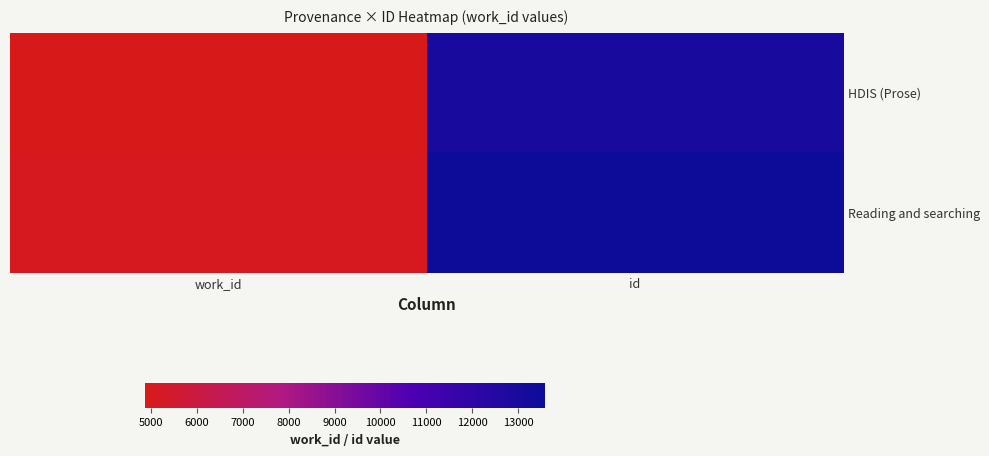

What is the maximum value shown in the chart?

13580